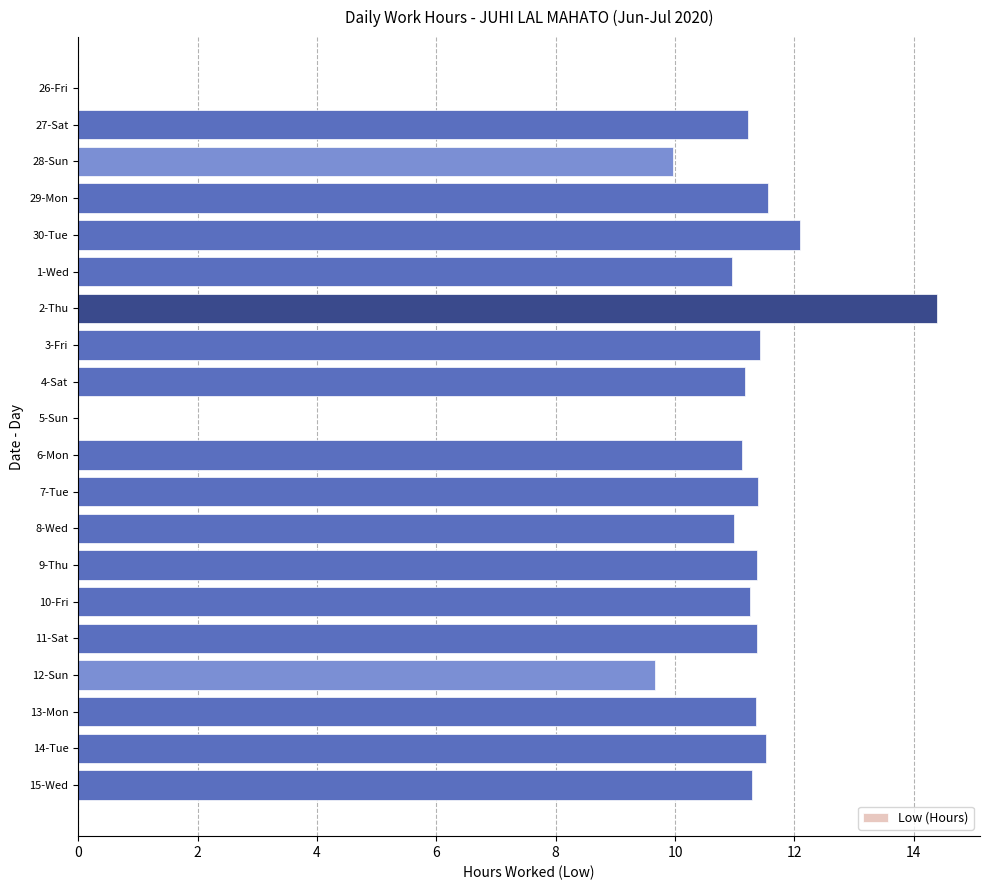

What is the sum of all values?

204.1